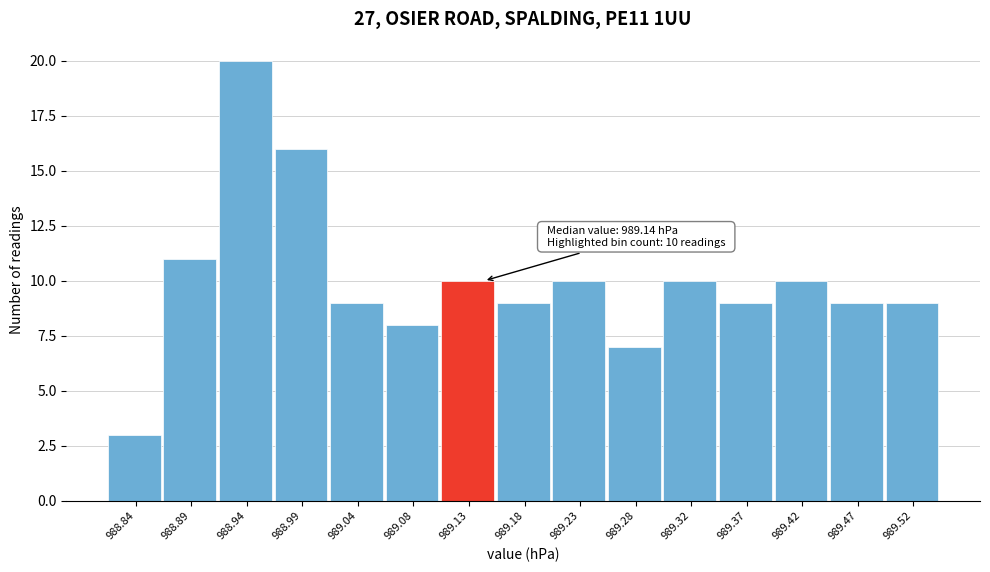

Which range on the x-axis has the tallest bar?

988.916 to 988.964